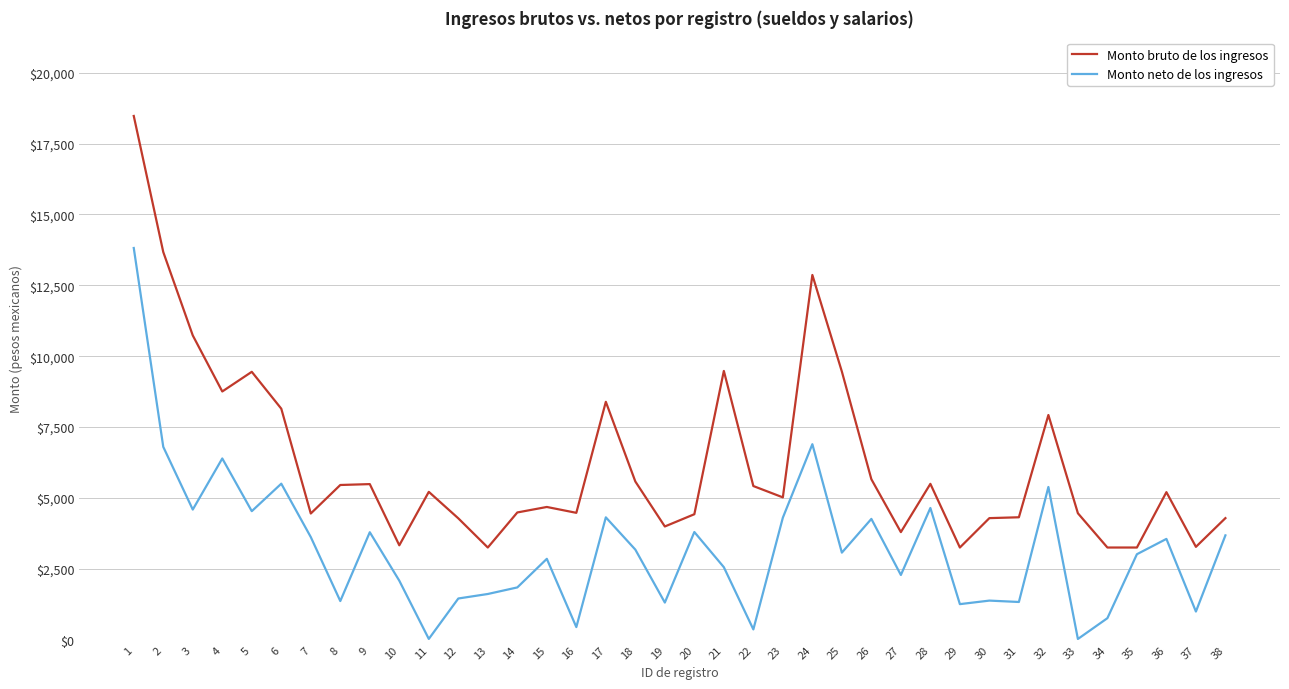

Is it true that Monto neto de los ingresos equals 3554.2 at 36?

True